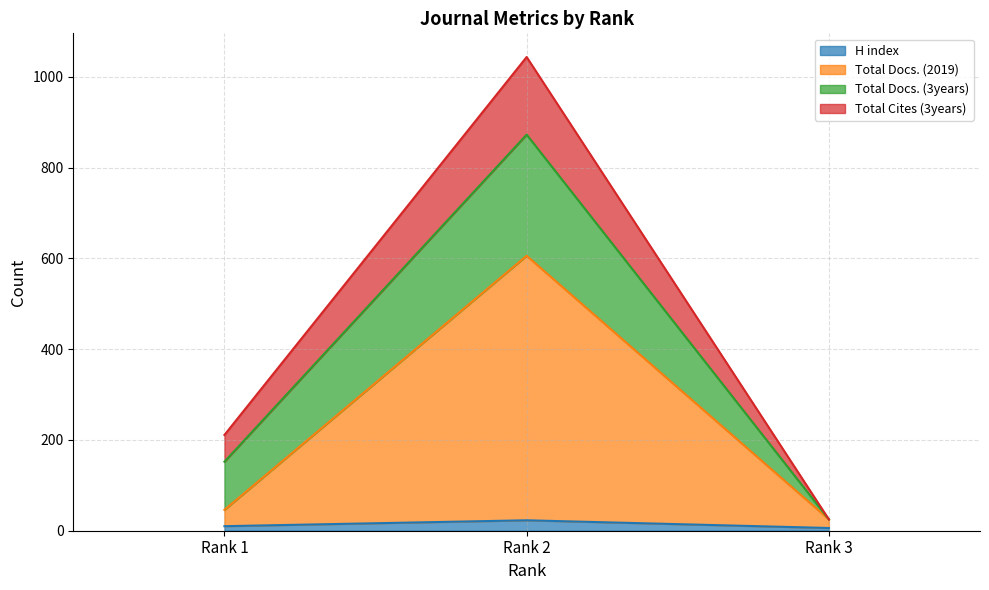

At which label is H index closest to 14?

Rank 1